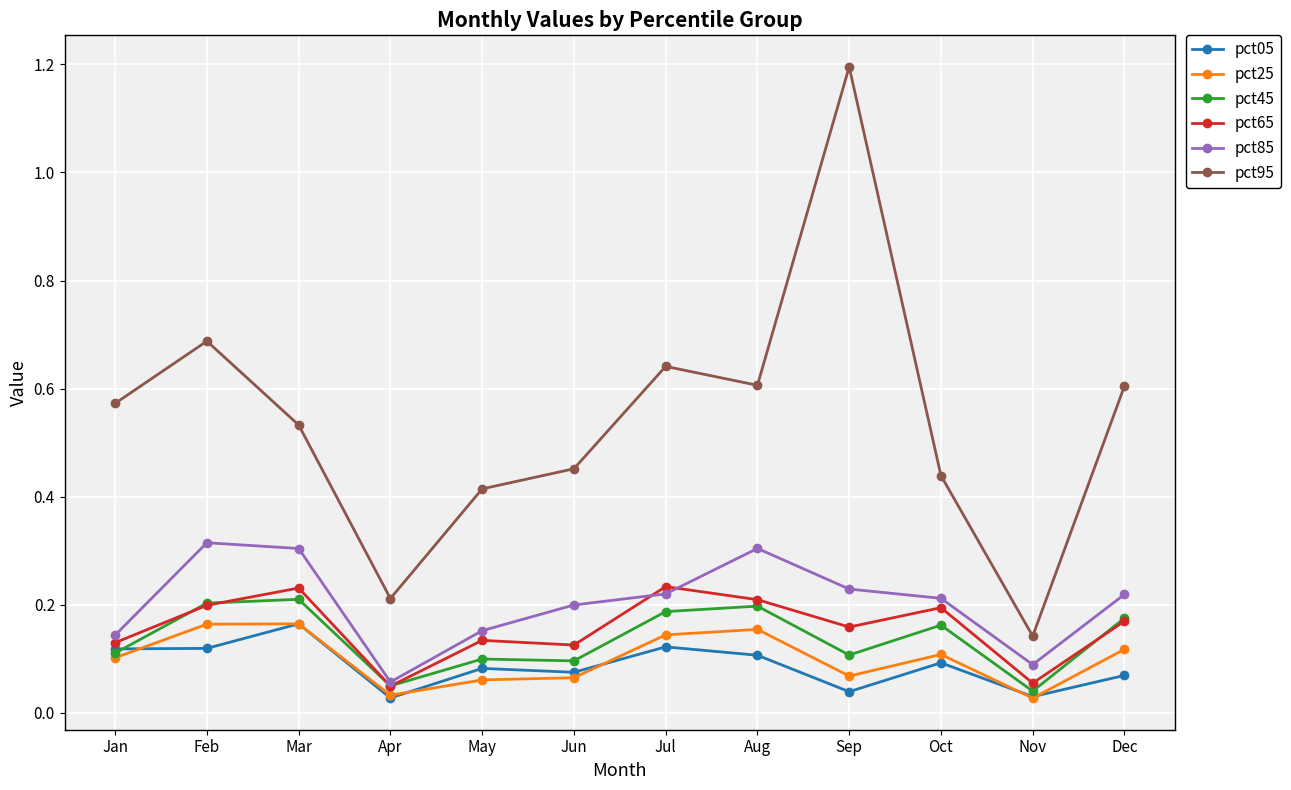

Count the pct25 values in the range 0 to 1.

12